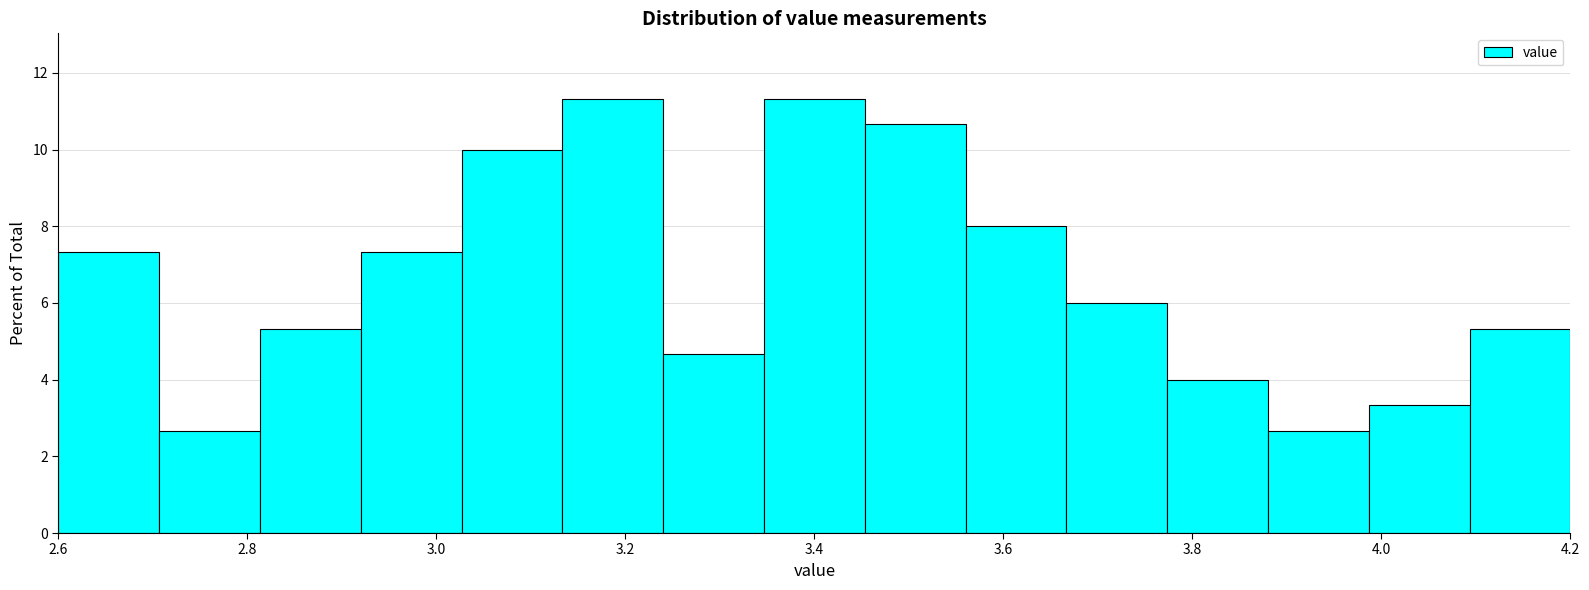

What is the height of the bar covering 3.34 to 3.46 on the x-axis? Neither the bar edges nor the heights are printed on the chart, so give them approximately, as read against the axes.

11.4